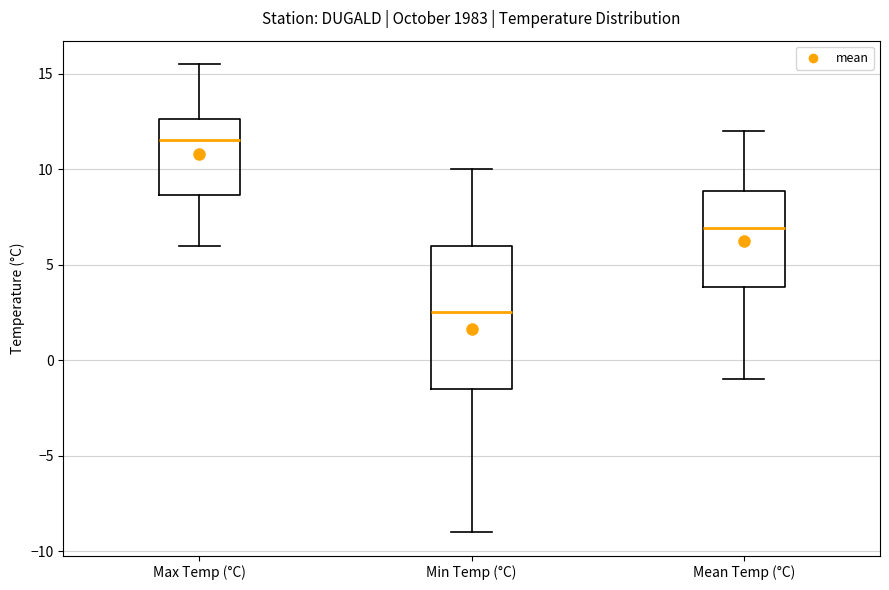

Reading left to right, transcribe this box plot: for each box, give where its median line is, the range the box spans, and where its two whiskers end, as read against the y-axis. The values are not printed on the chart, so give them approximately, as read against the axis.

Max Temp (°C): median 11.5, box 8.5 to 12.5, whiskers 6.0 to 15.5
Min Temp (°C): median 2.5, box -1.5 to 6.0, whiskers -9.0 to 10.0
Mean Temp (°C): median 7.0, box 4.0 to 9.0, whiskers -1.0 to 12.0